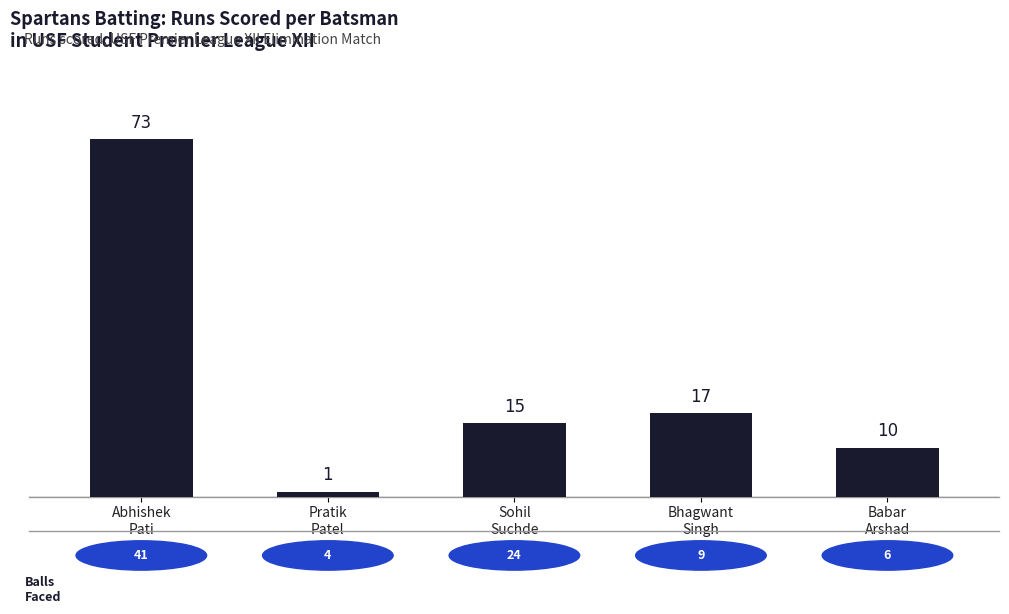

Where is the data nearest to the value 37?

Bhagwant
Singh